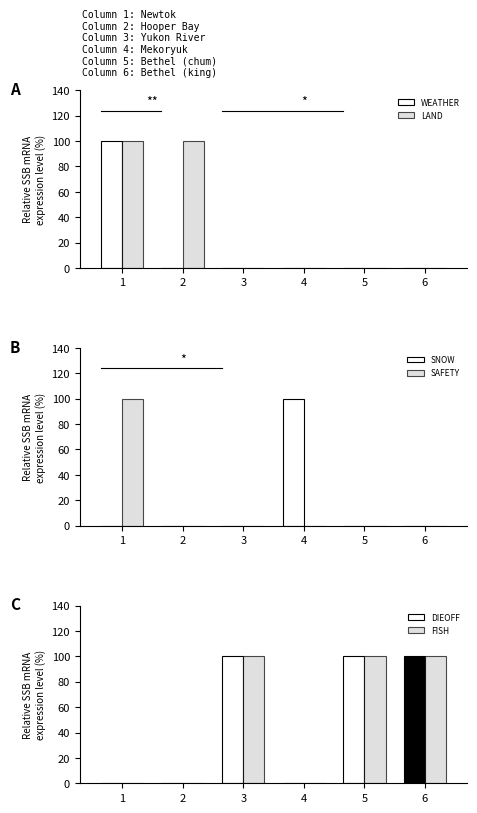

What is the total value across all series at 3?

200